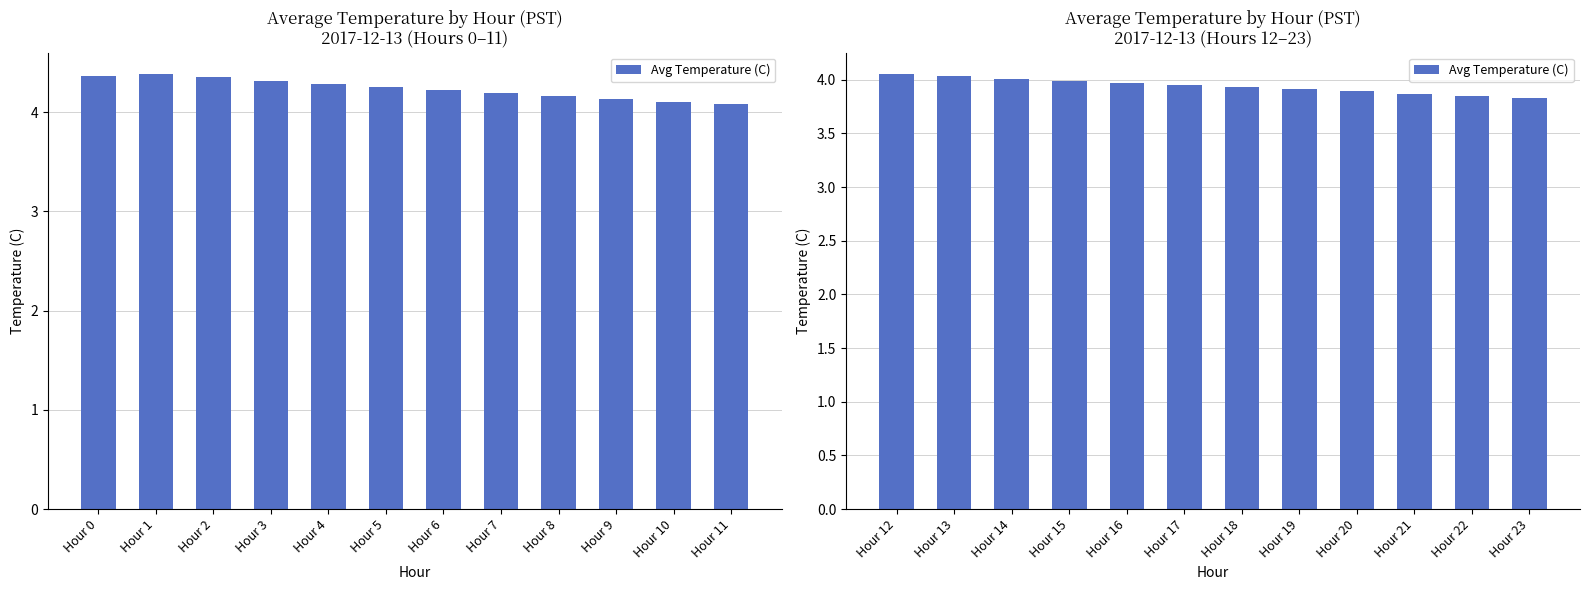

The value at Hour 15 is 5.5. True or false?

False